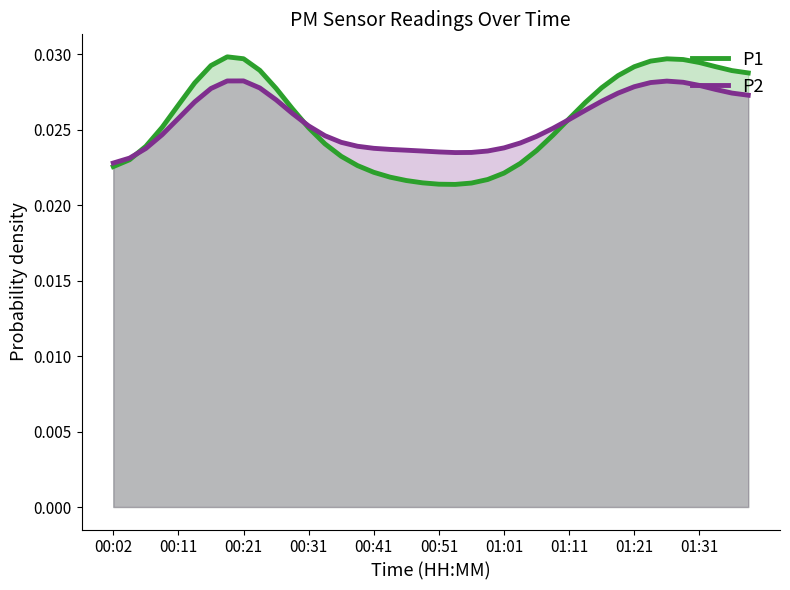

Count the number of categories in the chart.

40